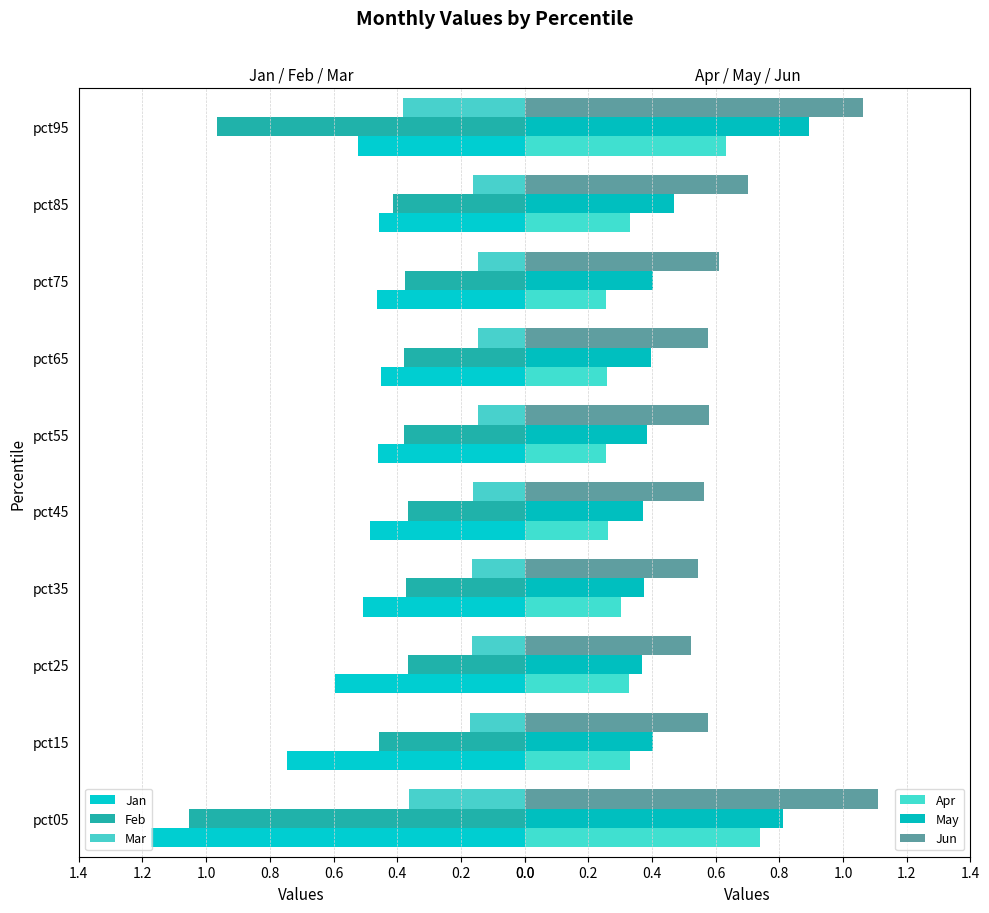

Where is May nearest to the value 0?

0.4